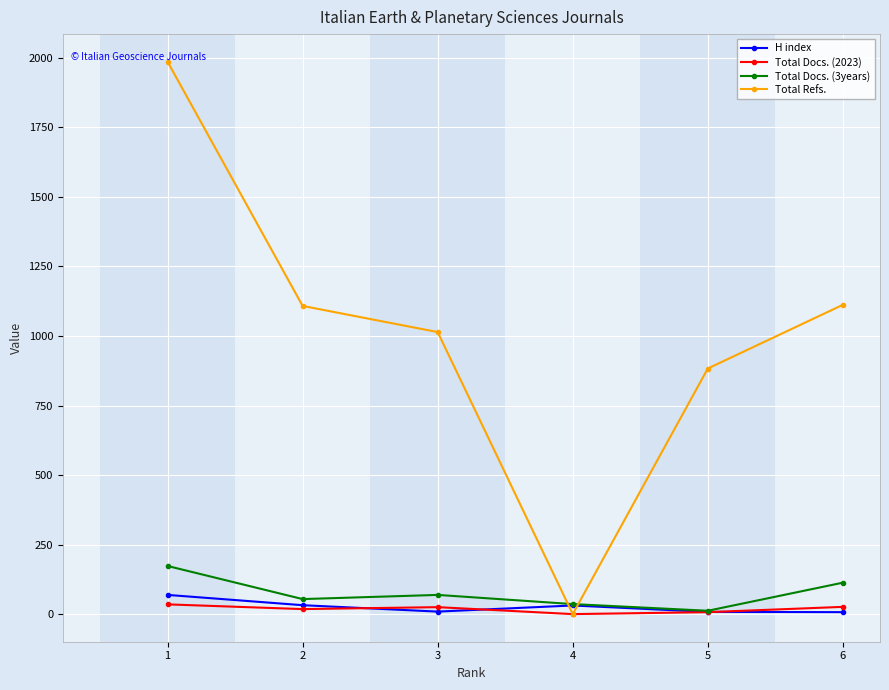

Where is the first local minimum for Total Refs.?

4